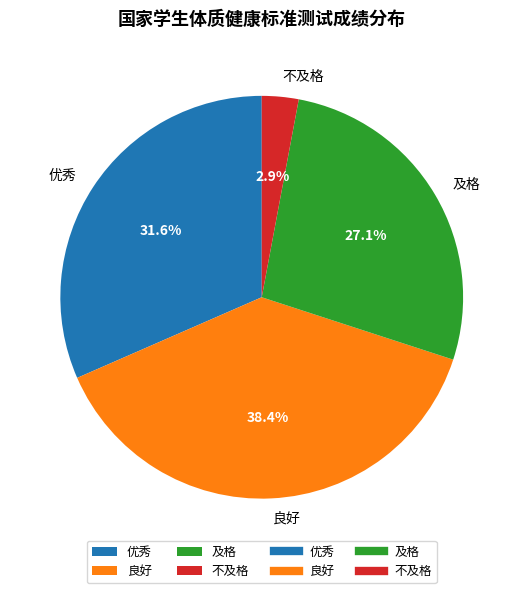

To the nearest percent, what is the average slice percentage?

25%